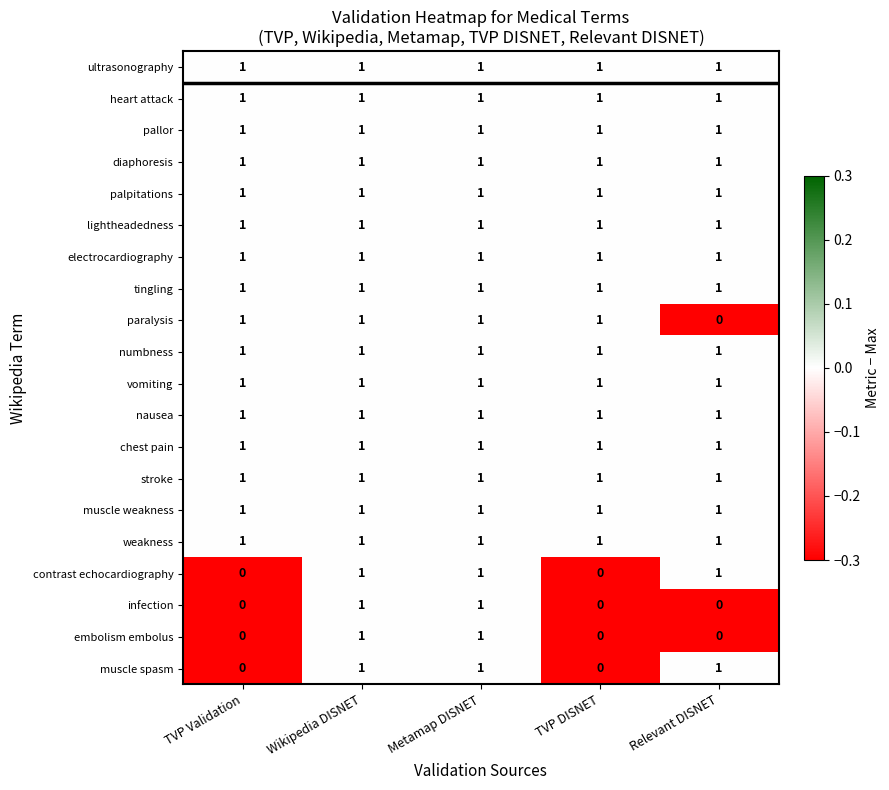

Count the number of categories in the chart.

5